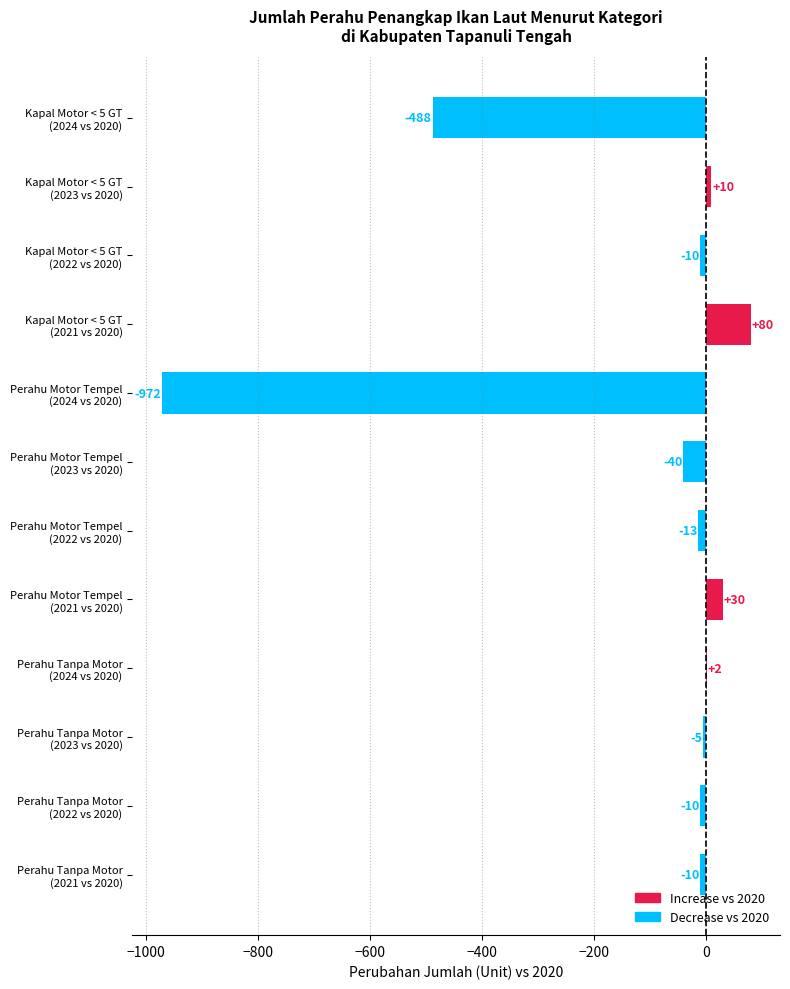

What is the greatest value displayed?

80